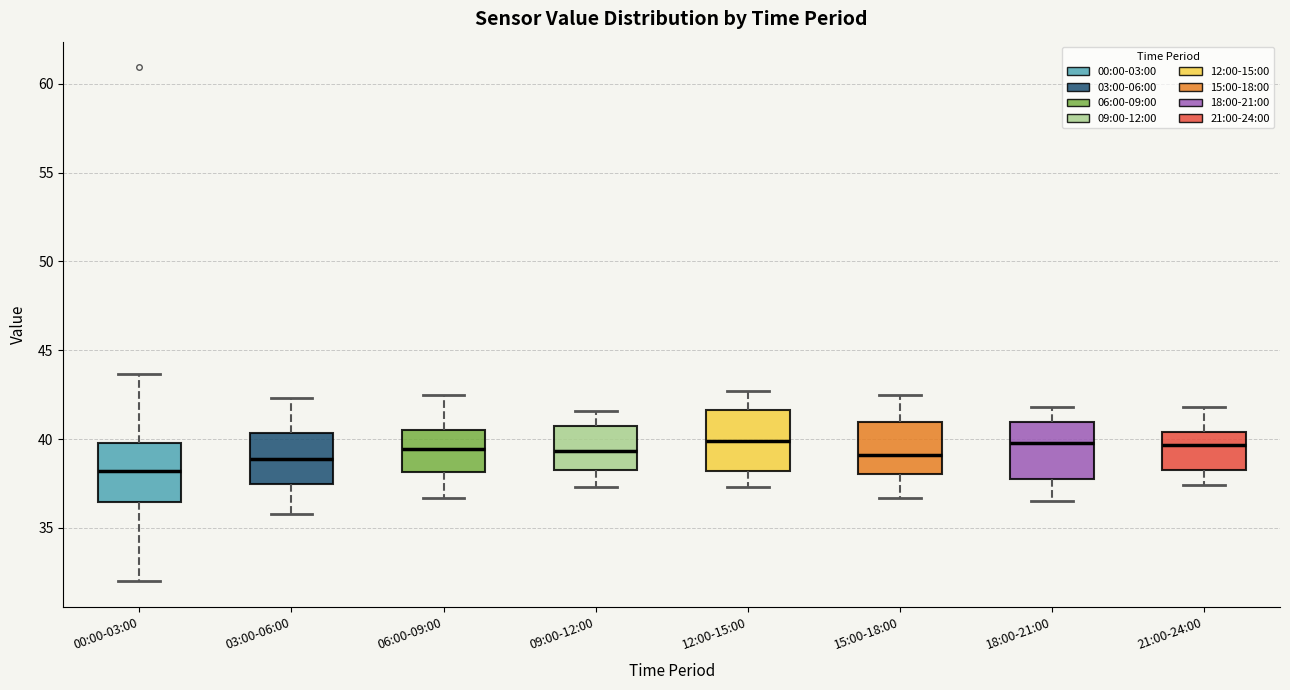

Reading left to right, read every box against the y-axis: the position of its median line, the range the box covers, and the ends of its whiskers. The values are not printed on the chart, so give them approximately, as read against the axis.

00:00-03:00: median 38.0, box 36.5 to 40.0, whiskers 32.0 to 43.5
03:00-06:00: median 39.0, box 37.5 to 40.5, whiskers 36.0 to 42.5
06:00-09:00: median 39.5, box 38.0 to 40.5, whiskers 36.5 to 42.5
09:00-12:00: median 39.5, box 38.5 to 40.5, whiskers 37.5 to 41.5
12:00-15:00: median 40.0, box 38.0 to 41.5, whiskers 37.5 to 42.5
15:00-18:00: median 39.0, box 38.0 to 41.0, whiskers 36.5 to 42.5
18:00-21:00: median 40.0, box 38.0 to 41.0, whiskers 36.5 to 42.0
21:00-24:00: median 39.5, box 38.5 to 40.5, whiskers 37.5 to 42.0